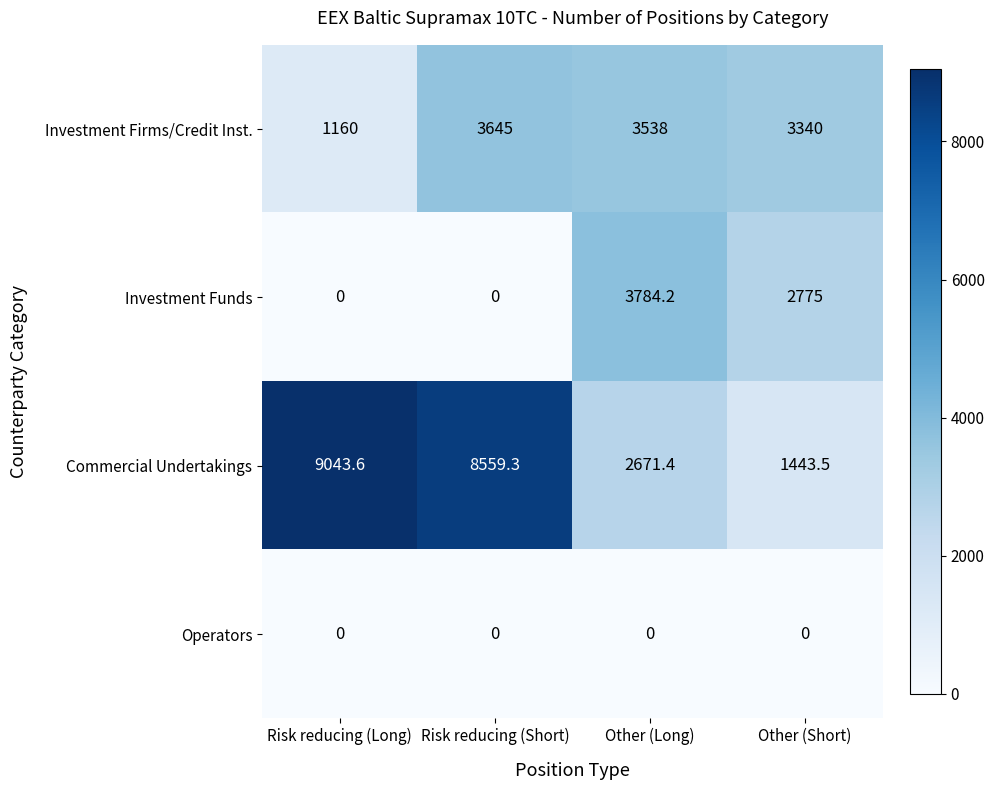

List the series in order of their peak value, highest first.

Commercial Undertakings, Investment Funds, Investment Firms/Credit Inst., Operators